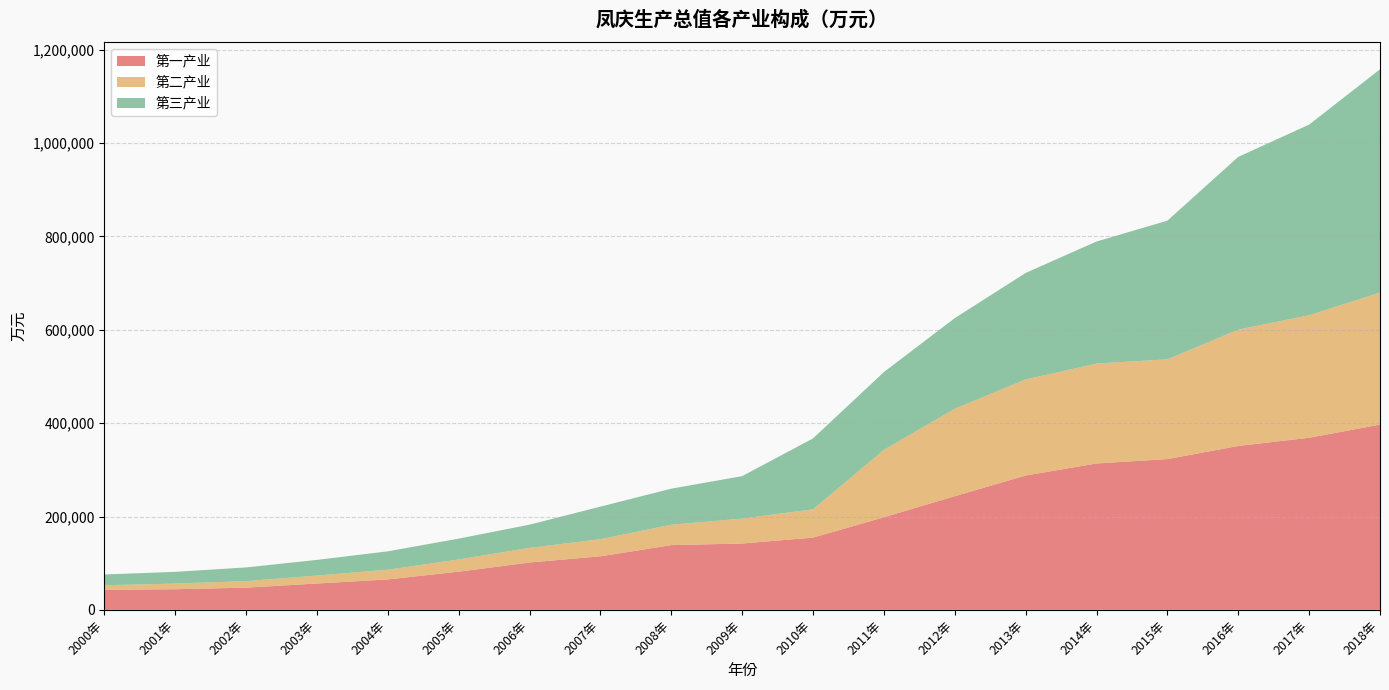

Reading left to right, extract all data points from this chart.

第一产业: 42978	44255	47610	56459	65238	81820	101490	114736	138718	142142	154806	198328	243532	287772	313576	322951	351070	368594	396787
第二产业: 9801	12159	14031	17111	20772	26278	31273	36707	43676	53369	60524	144358	187295	205729	213952	213665	249104	262380	282728
第三产业: 23066	25054	29282	33482	39372	44480	49735	69682	77184	90923	151889	166604	194004	228031	261387	296882	369955	408280	478134